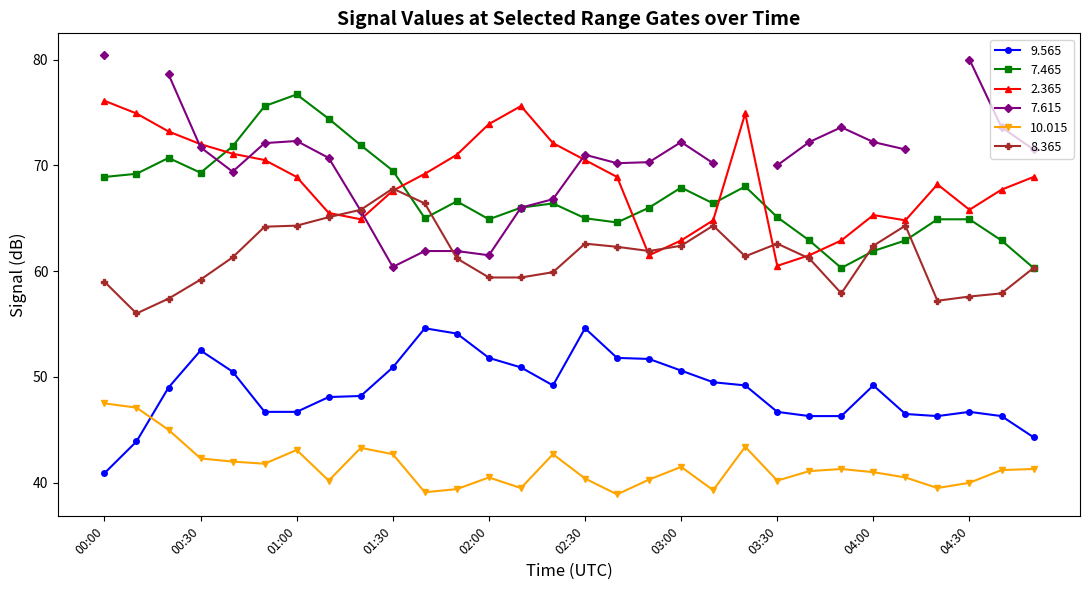

Where is  10.015 nearest to the value 43?

01:00